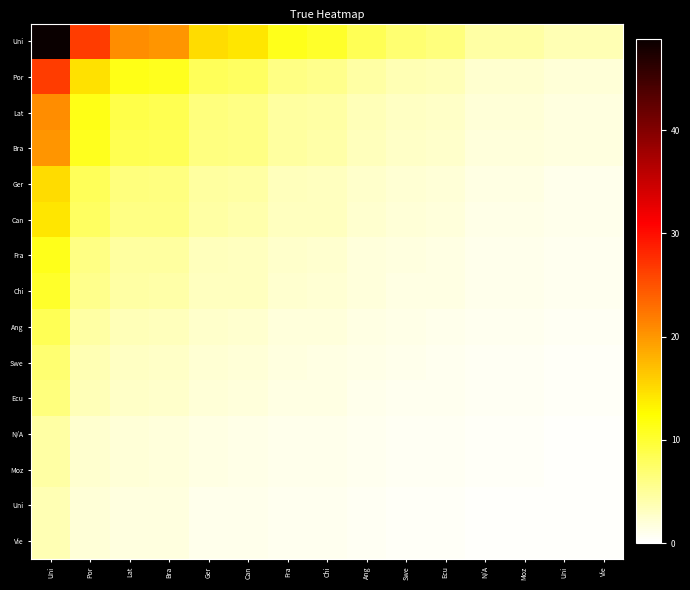

At how many categories does at least one series exceed 40?

1